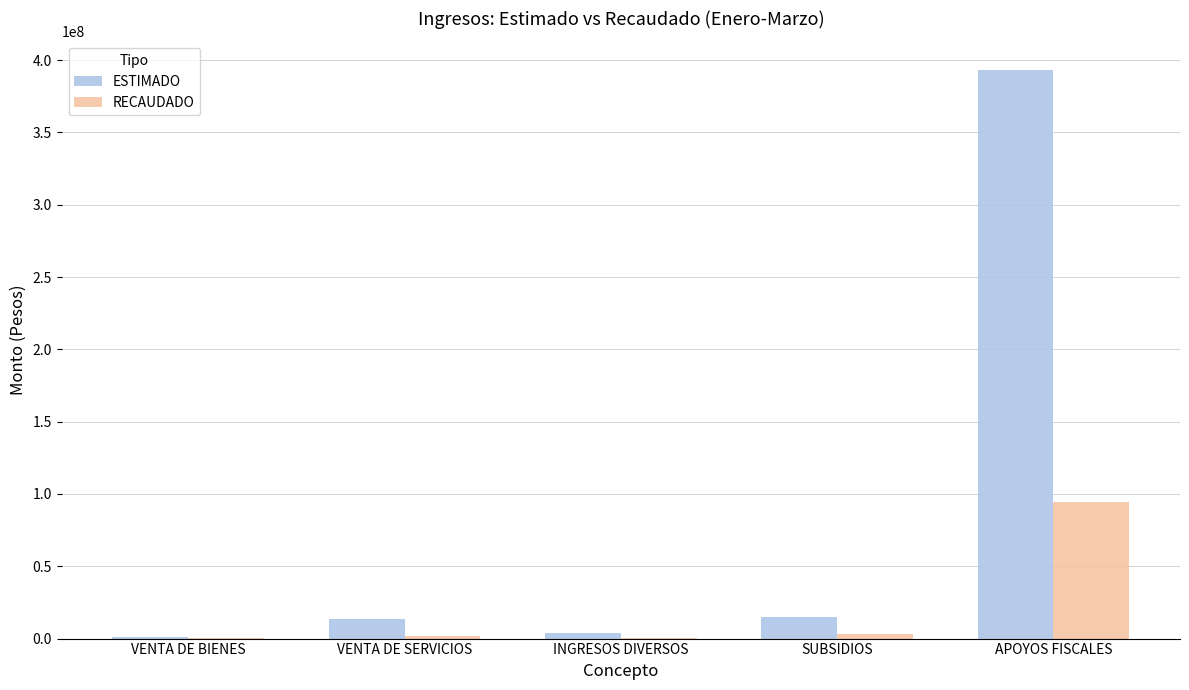

Which series has the largest range (max minus min)?

ESTIMADO